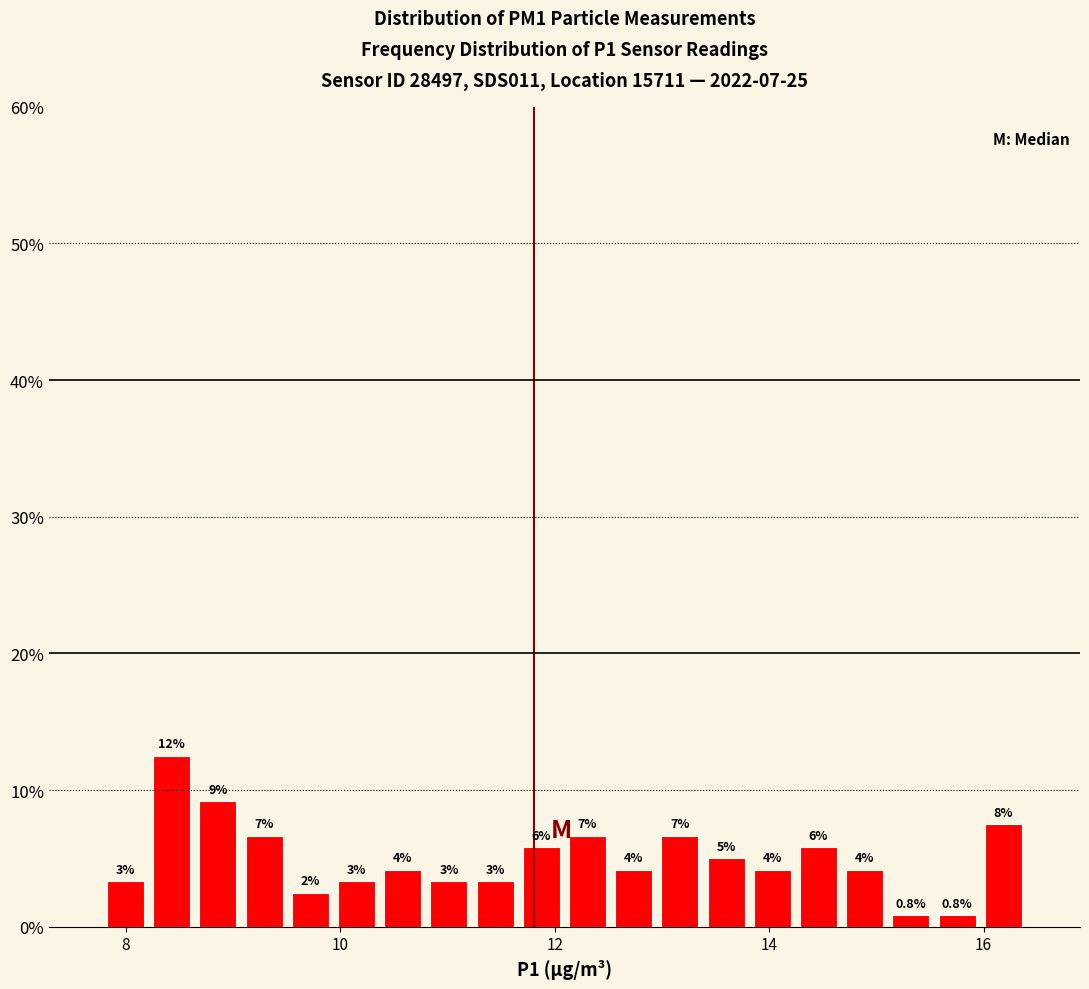

Around what value on the x-axis is the tallest bar? Give the approximate position of its centre, as read against the axis.

8.4